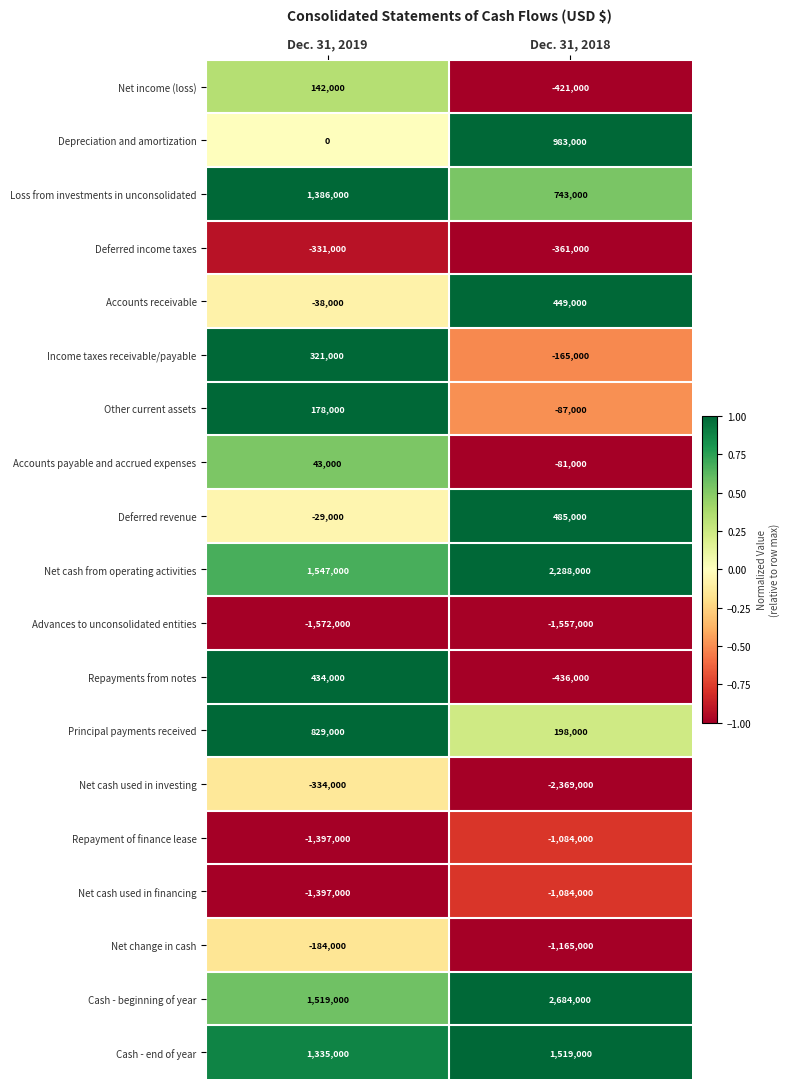

The Deferred revenue series shows -39427 at Dec. 31, 2019. True or false?

False